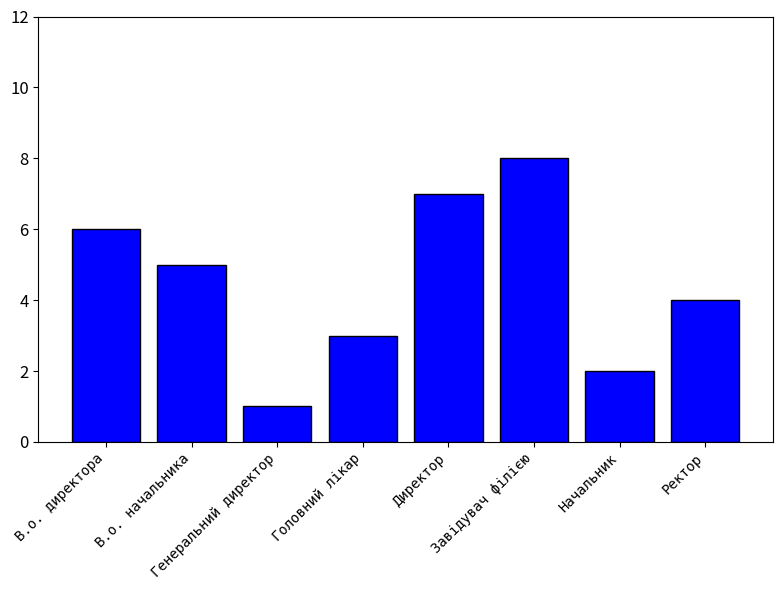

What is the greatest value displayed?

8